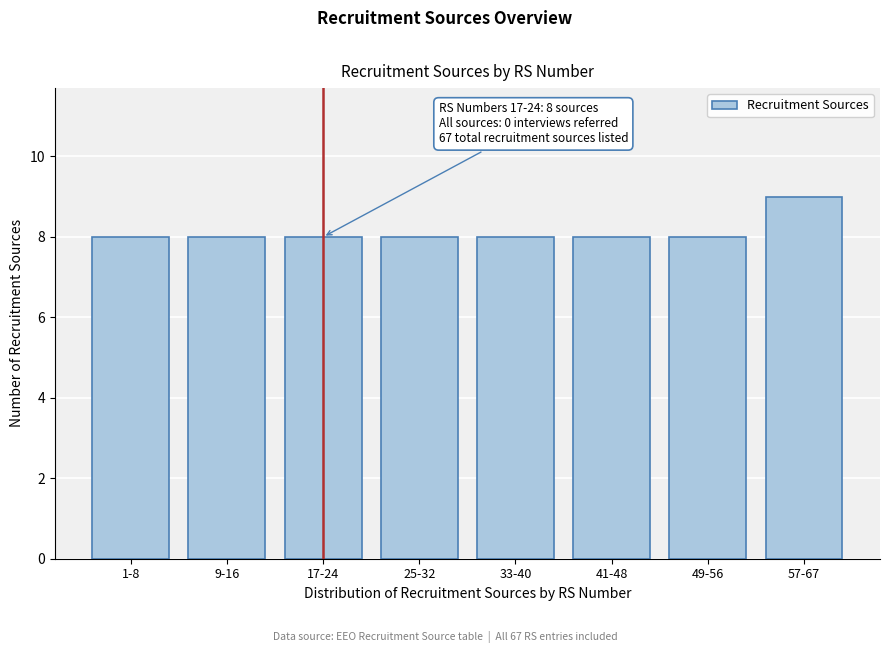

Reading left to right, list all the values displayed in this chart.

8	8	8	8	8	8	8	9